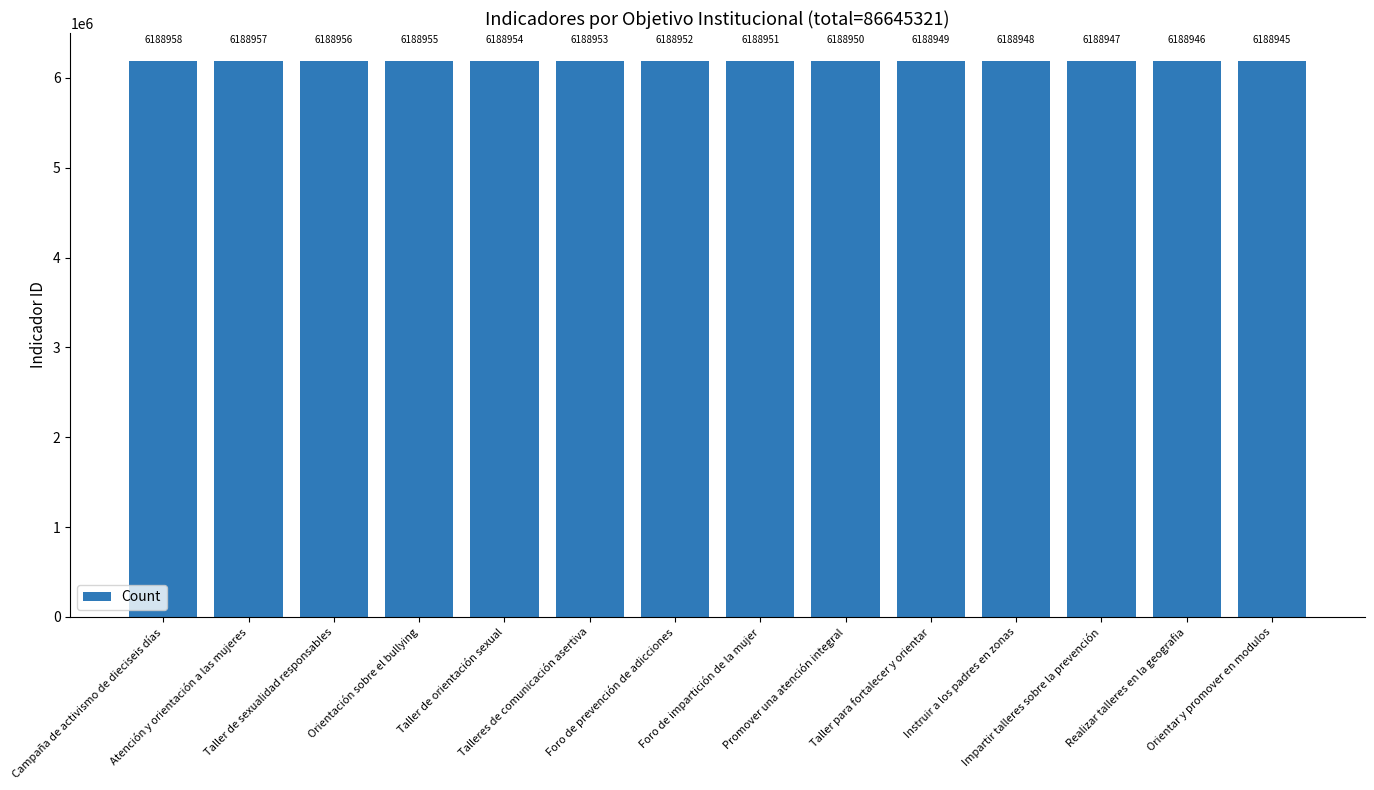

What is the approximate value at Impartir talleres sobre la prevención, to the nearest 10?

6188950